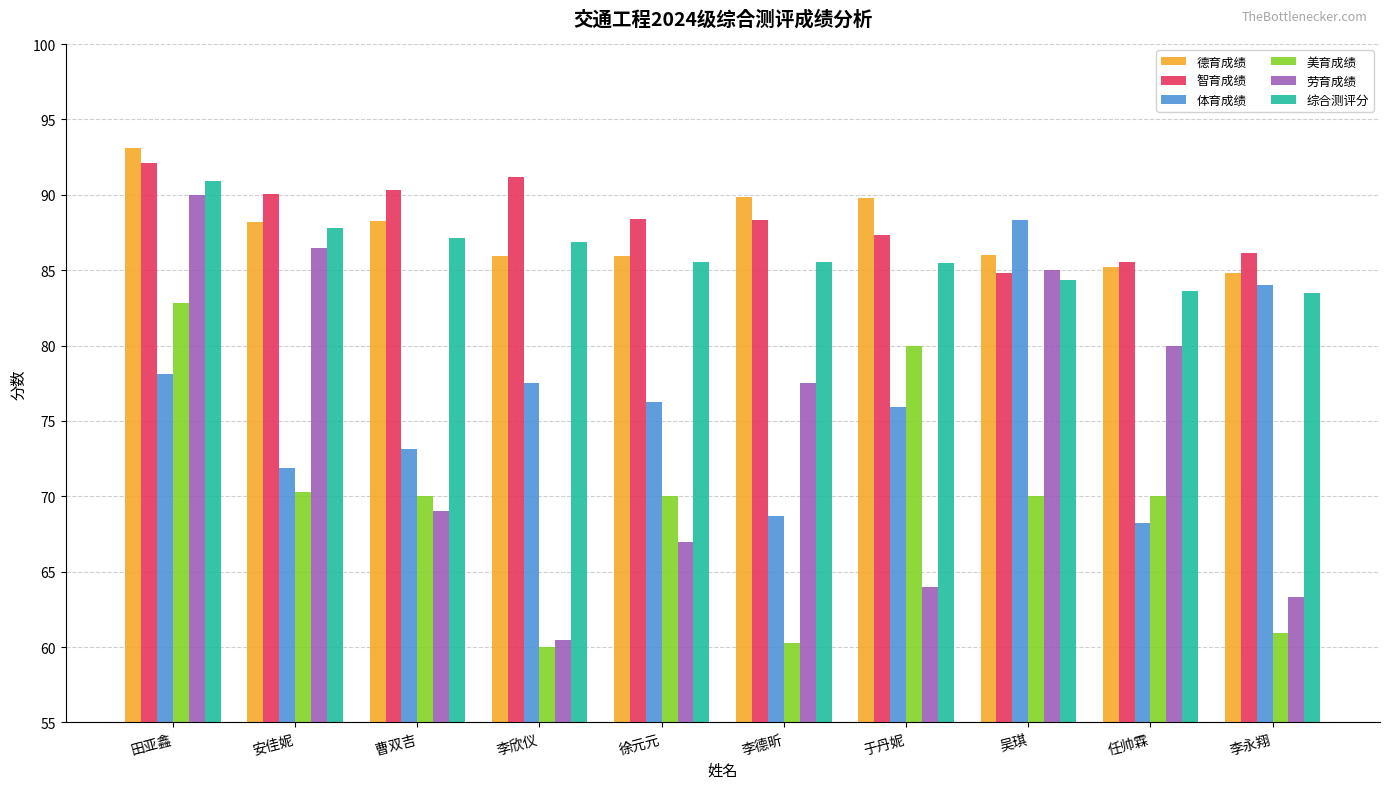

True or false: 德育成绩 has a value of 84.8 at 李永翔.

True